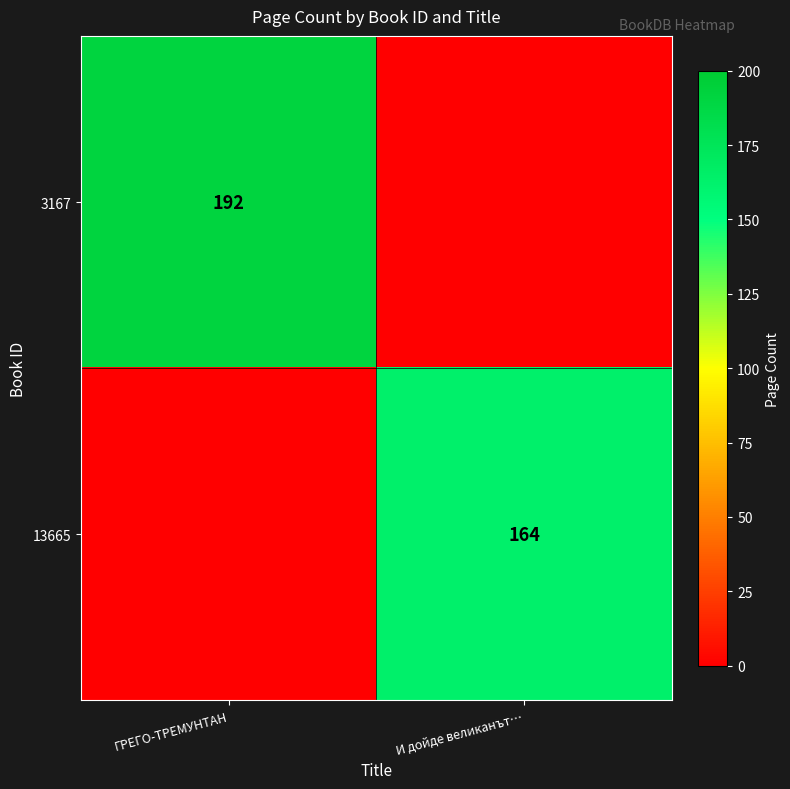

What is the total value across all series at ГРЕГО-ТРЕМУНТАН?

192